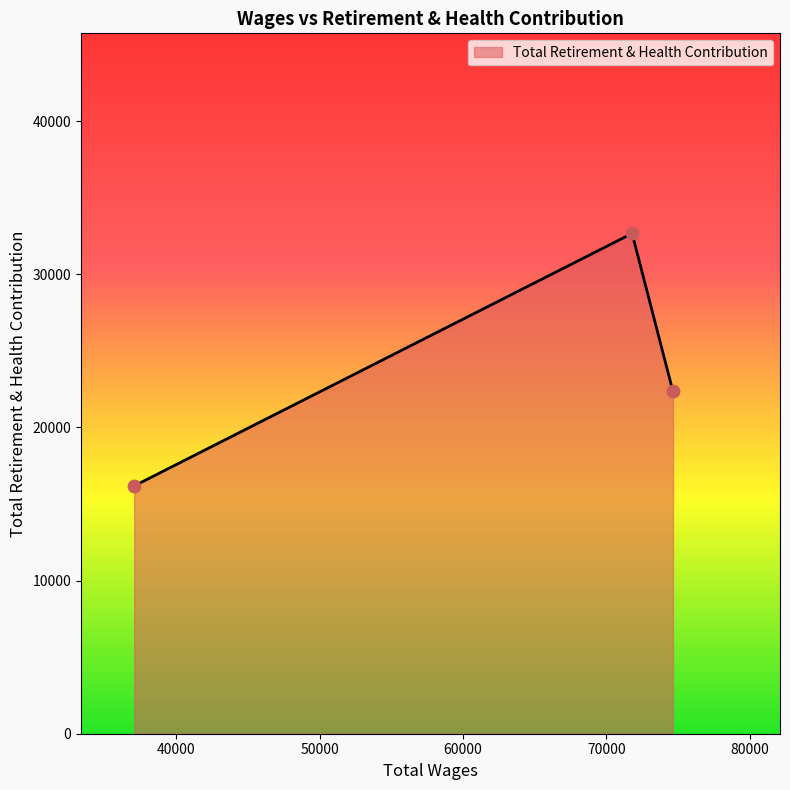

What is the greatest value displayed?

32661